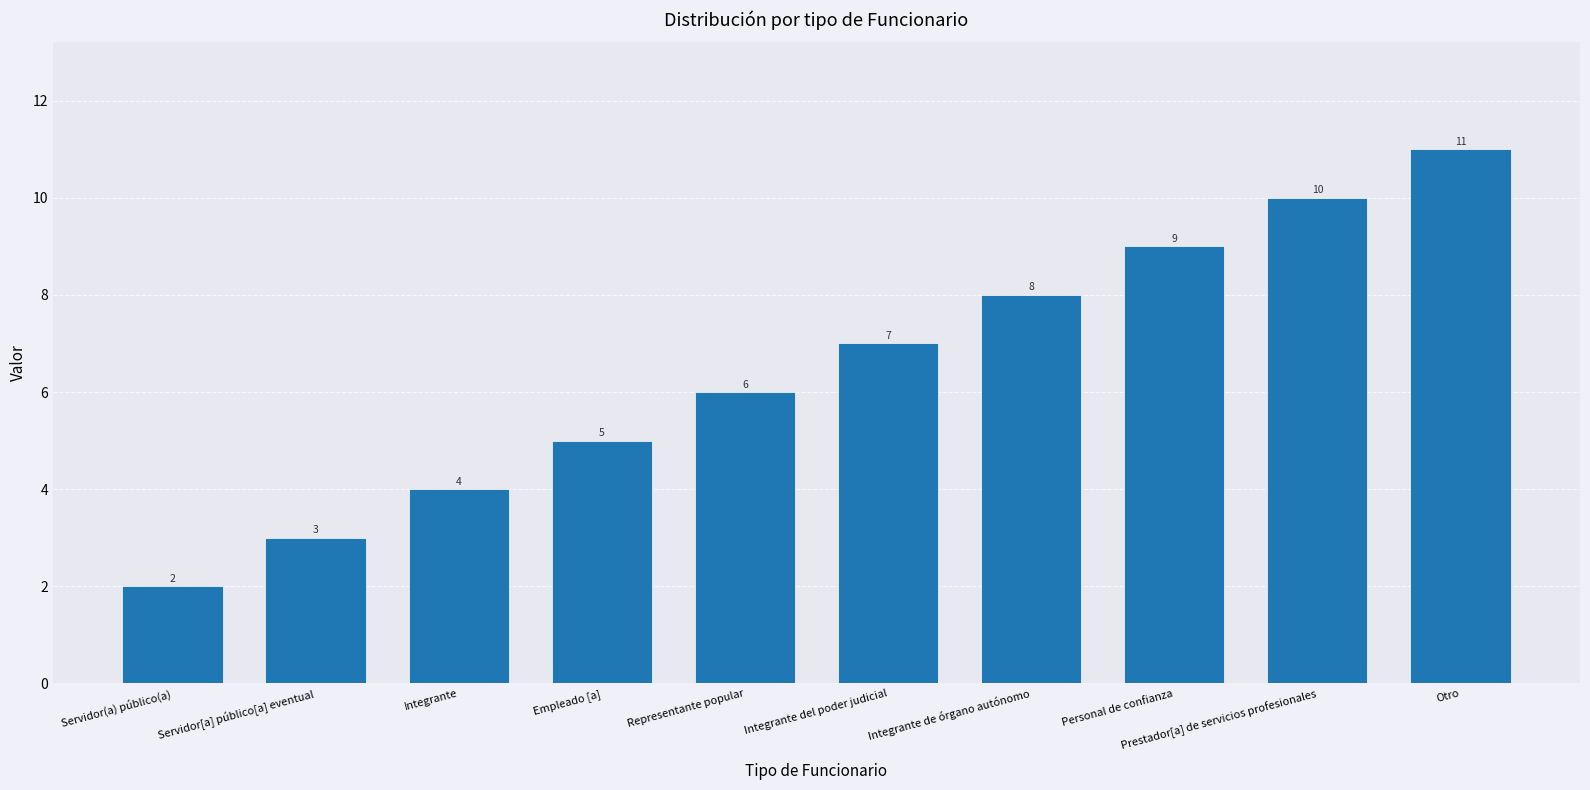

Which category has the lowest value across all series?

Servidor(a) público(a)